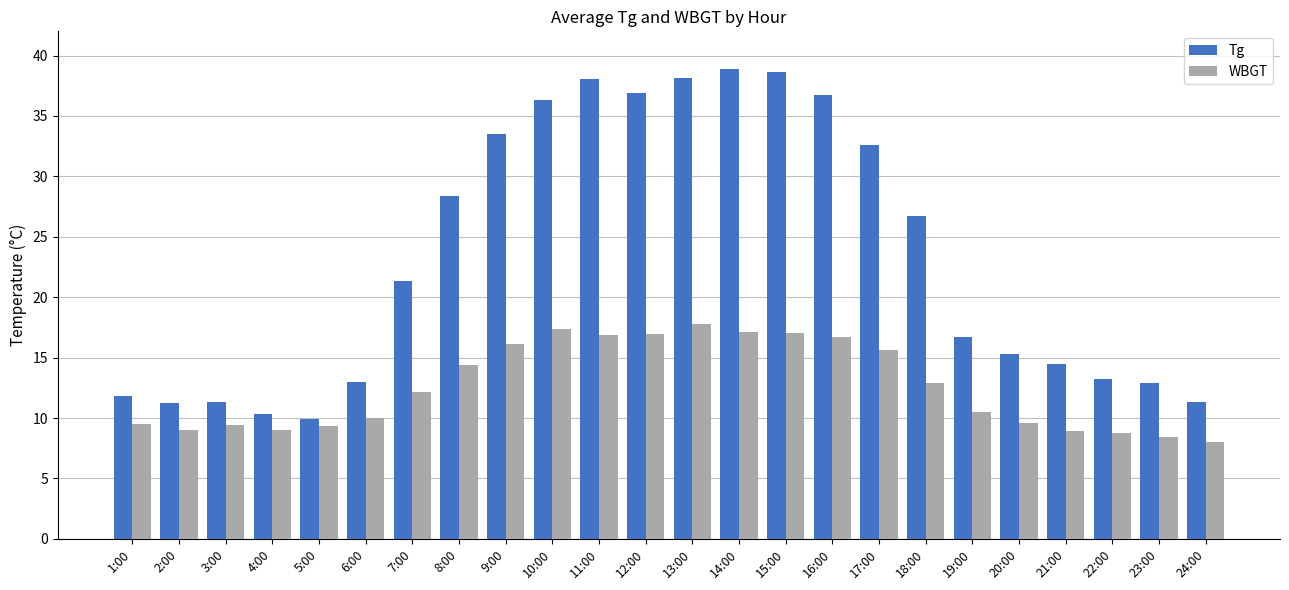

What is the spread (max minus min) of values at 18:00?

13.8